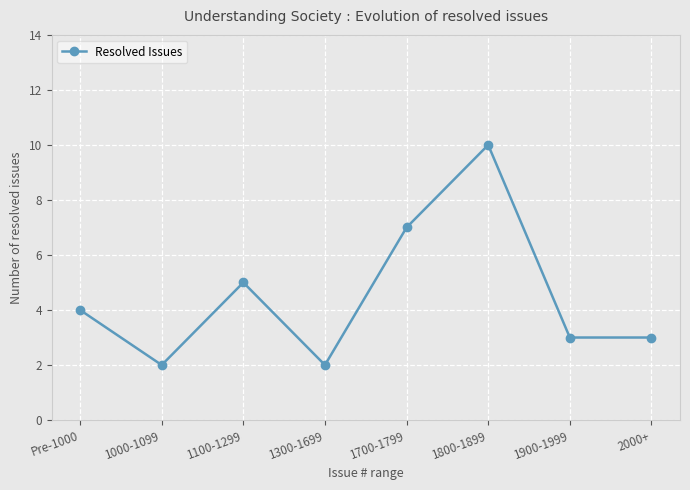

Which label corresponds to the largest value in the chart?

1800-1899